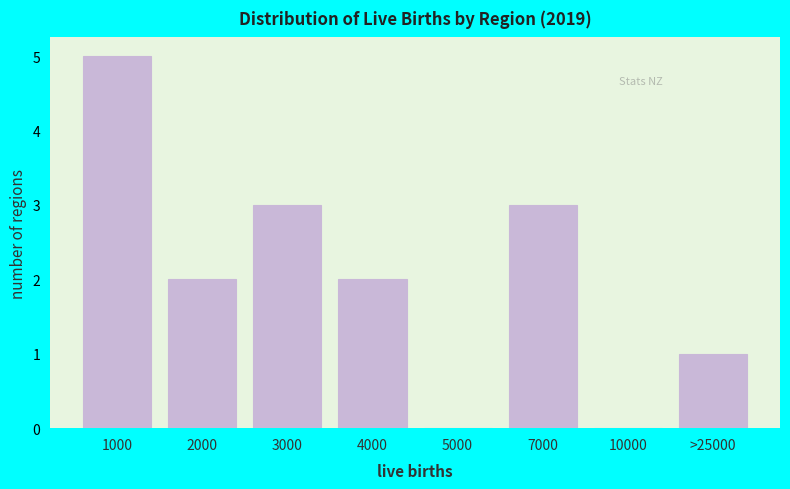

Reading right to left, list all the values displayed in this chart.

>25000=1	10000=0	7000=3	5000=0	4000=2	3000=3	2000=2	1000=5